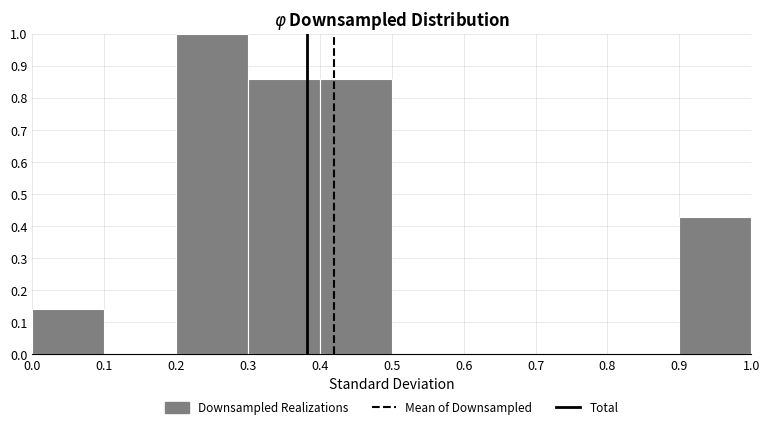

Reading left to right, list every bar in this chart as the range it spans on the x-axis followed by its height. The values are not printed on the chart, so give them approximately, as read against the axis.

0.0 to 0.1: 0.14
0.1 to 0.2: 0
0.2 to 0.3: 1.00
0.3 to 0.4: 0.86
0.4 to 0.5: 0.86
0.5 to 0.6: 0
0.6 to 0.7: 0
0.7 to 0.8: 0
0.8 to 0.9: 0
0.9 to 1.0: 0.43